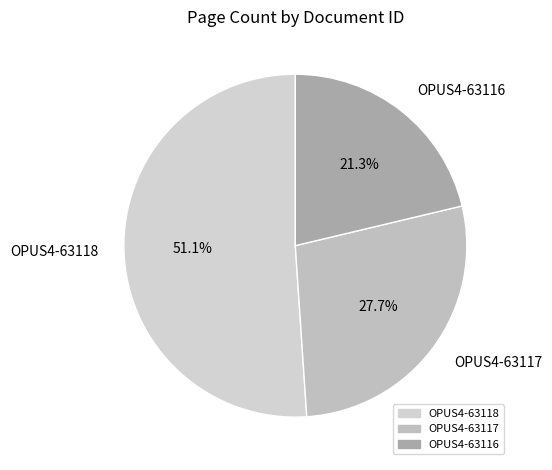

To the nearest percent, what is the difference between the OPUS4-63116 and OPUS4-63118 slice percentages?

30%